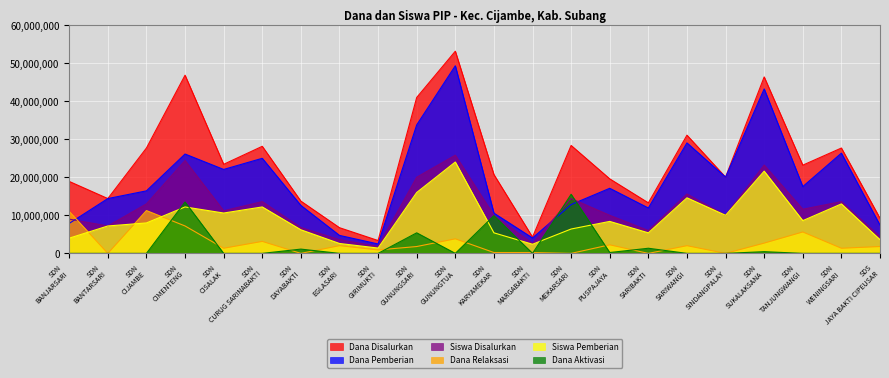

At how many categories does at least one series exceed 1888223?

22